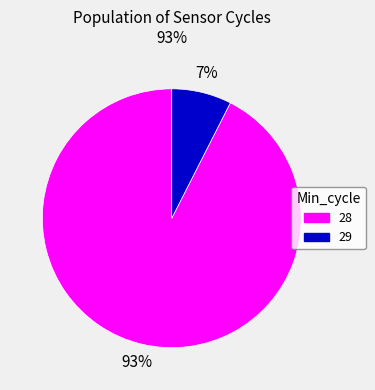

Combined, do 28 and 29 account for over 50%?

Yes